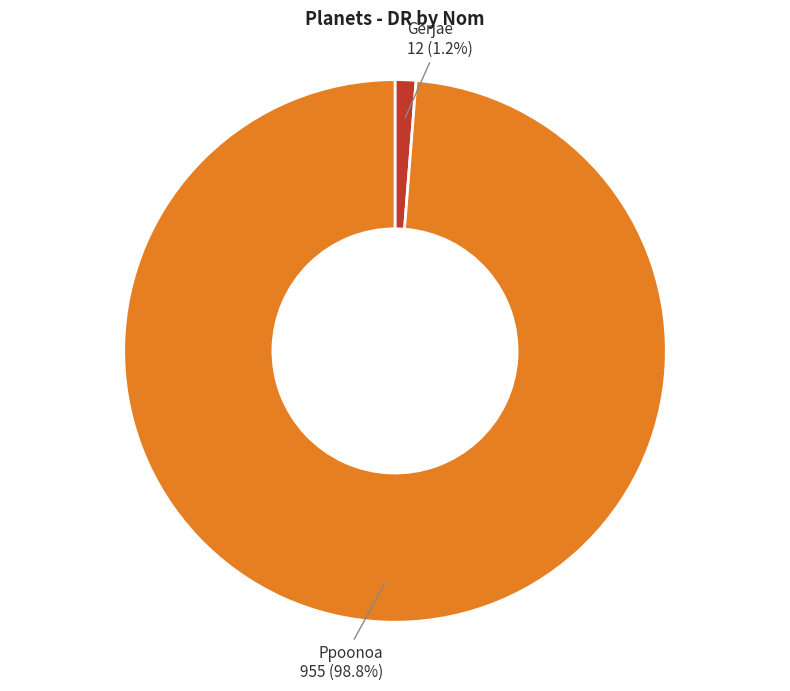

Is there any slice that represents more than half of the pie?

Yes